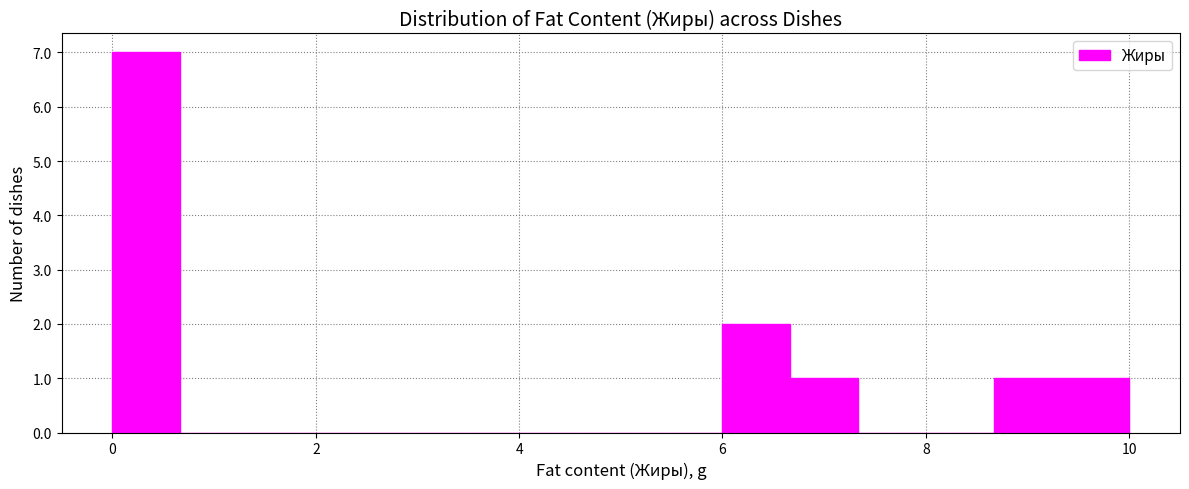

Read against the x-axis, roughly where is the centre of the tallest bar?

0.4